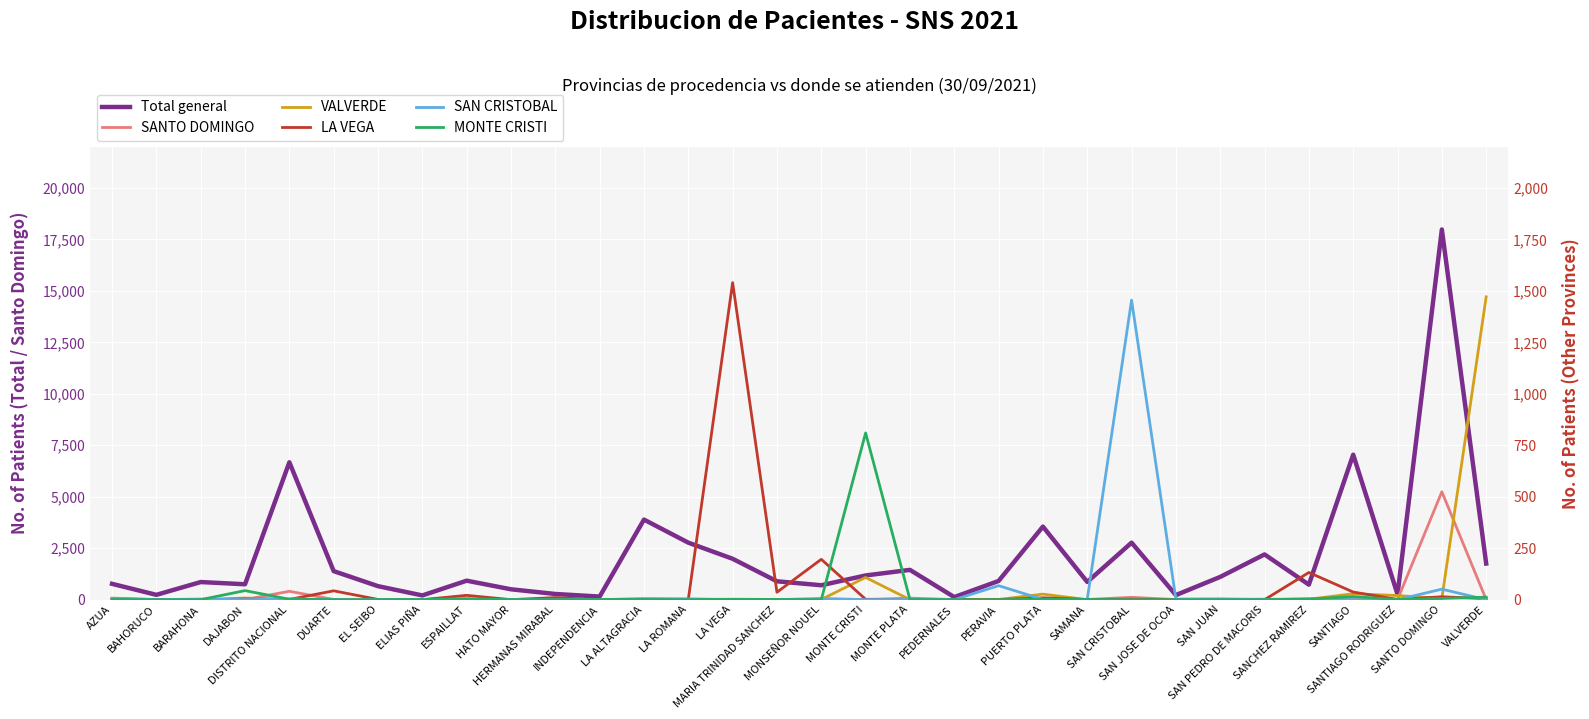

At how many categories does at least one series exceed 8021?

1